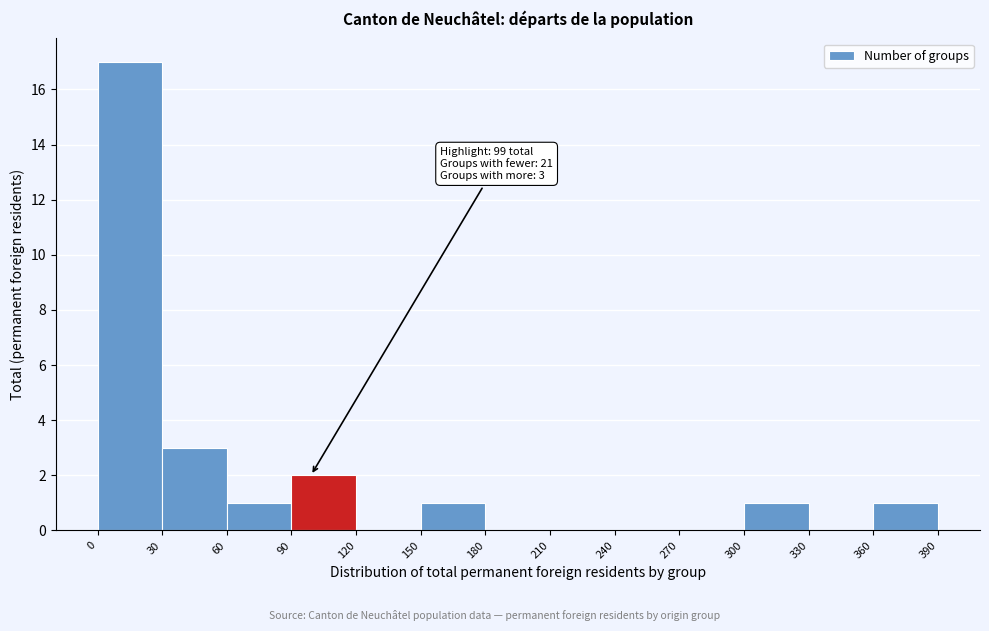

Over which range of the x-axis is the bar tallest?

0 to 30